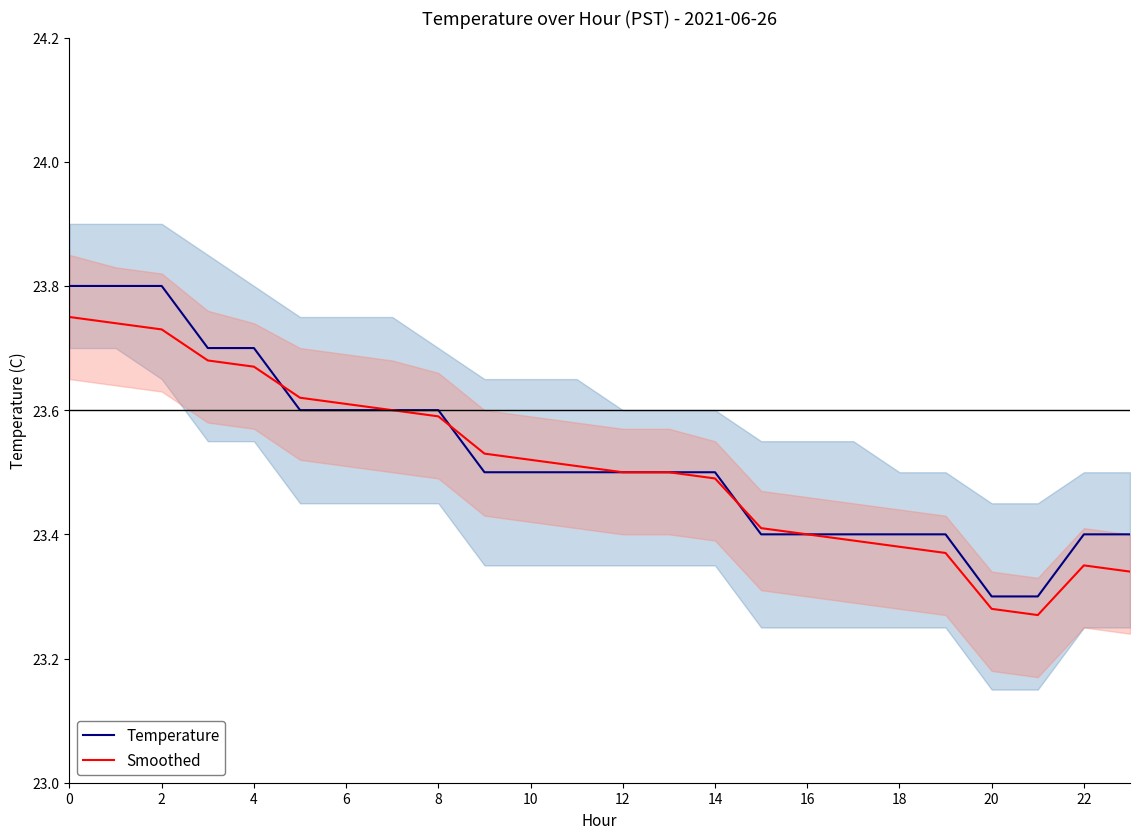

Is this an area chart (filled region under the line)?

No